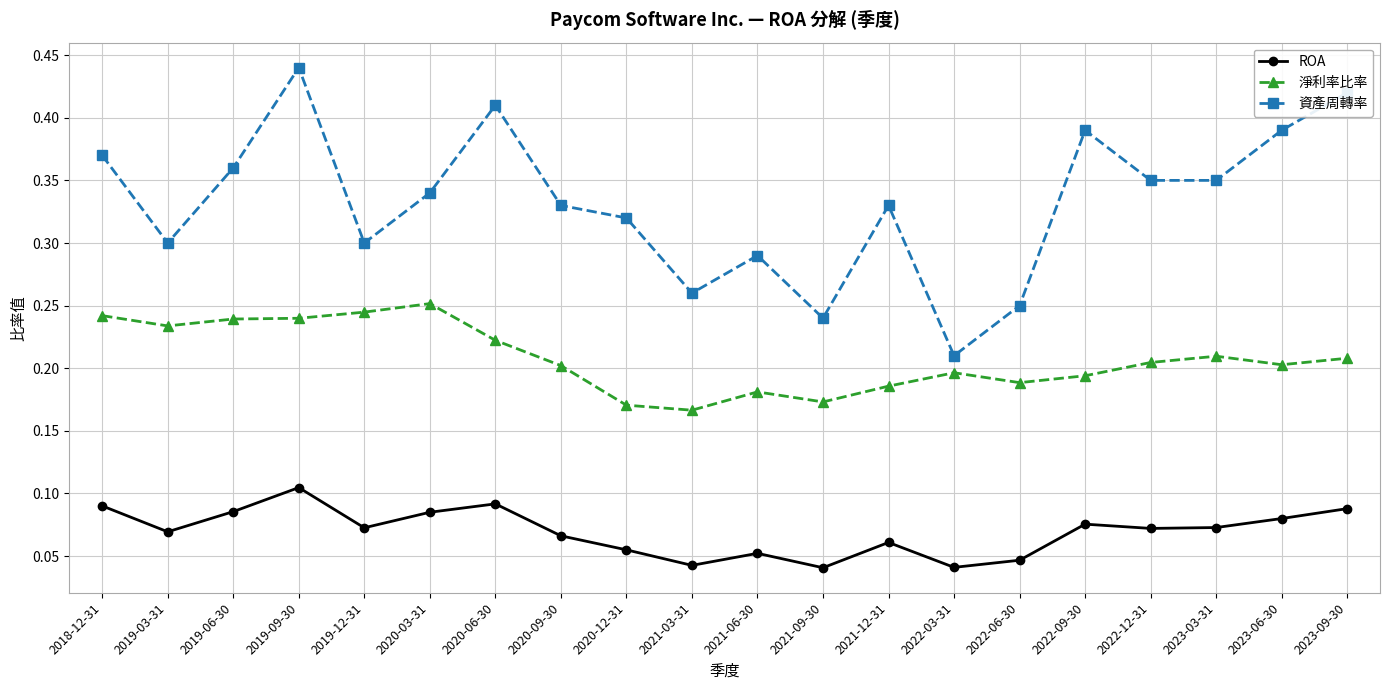

How many ROA values are between 0 and 1?

20